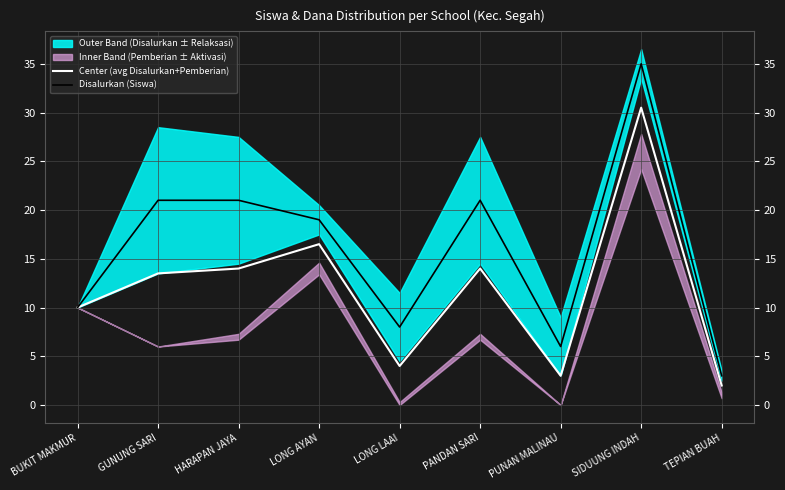

What is the total value across all series at BUKIT MAKMUR?

20.0